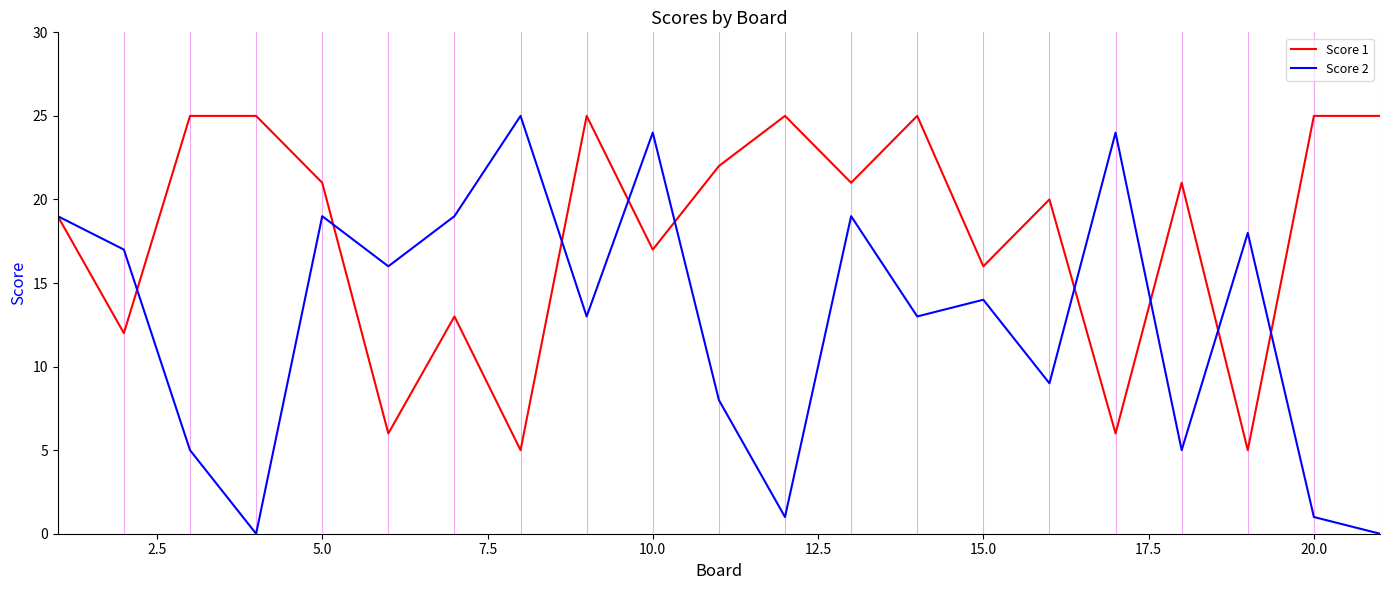

What is the greatest value displayed?

25